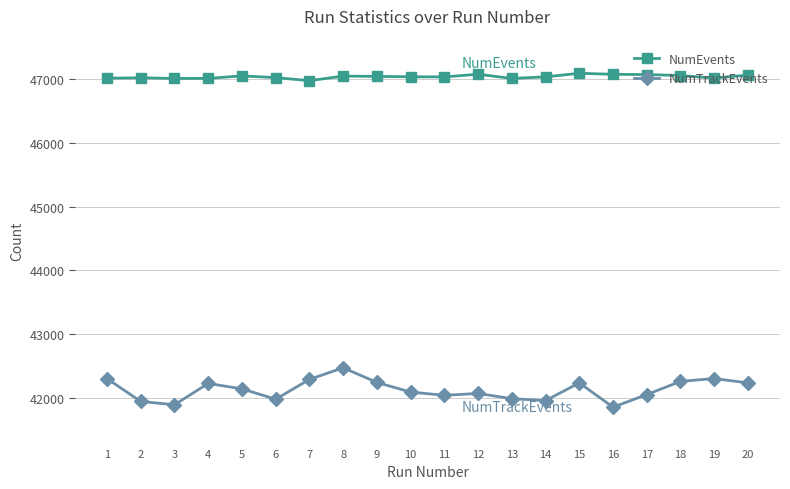

Rank the series at 6 from lowest to highest value.

NumTrackEvents, NumEvents